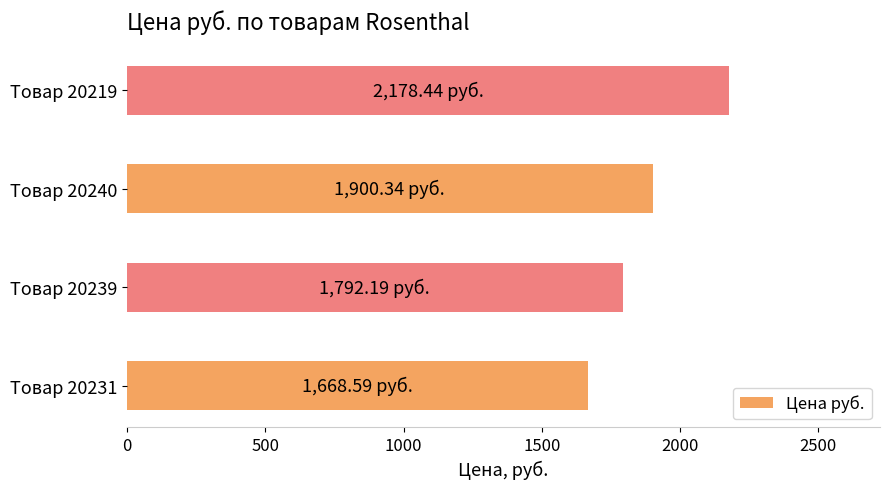

Which category has the highest value across all series?

Товар 20219